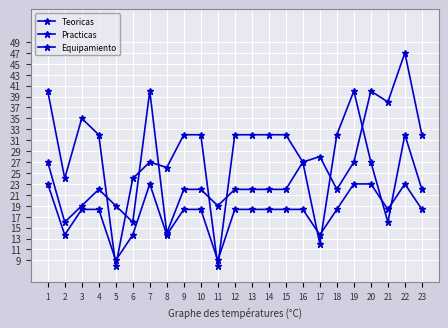

Which label corresponds to the largest value in the chart?

22